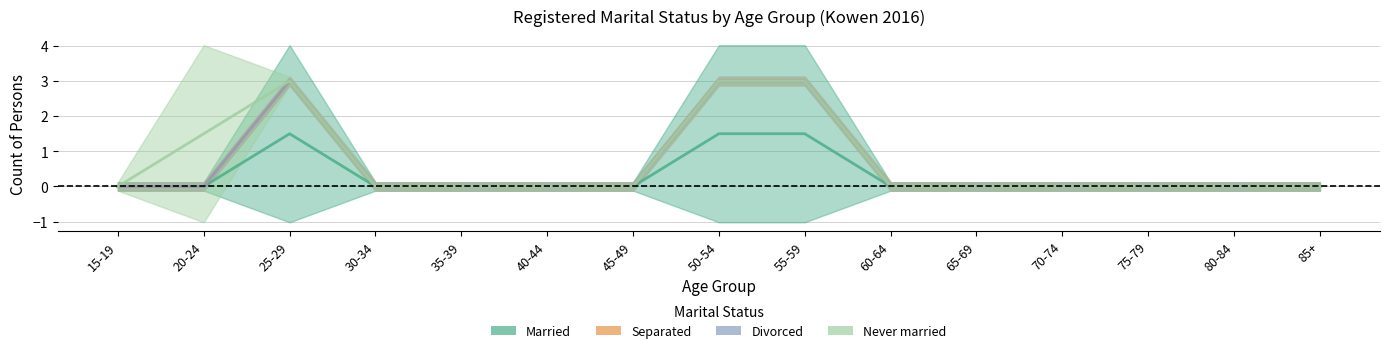

Reading left to right, transcribe all the data shown in this chart.

Married: 0	0	3	0	0	0	0	3	3	0	0	0	0	0	0
Separated: 0	0	0	0	0	0	0	0	0	0	0	0	0	0	0
Divorced: 0	0	0	0	0	0	0	0	0	0	0	0	0	0	0
Never married: 0	3	0	0	0	0	0	0	0	0	0	0	0	0	0